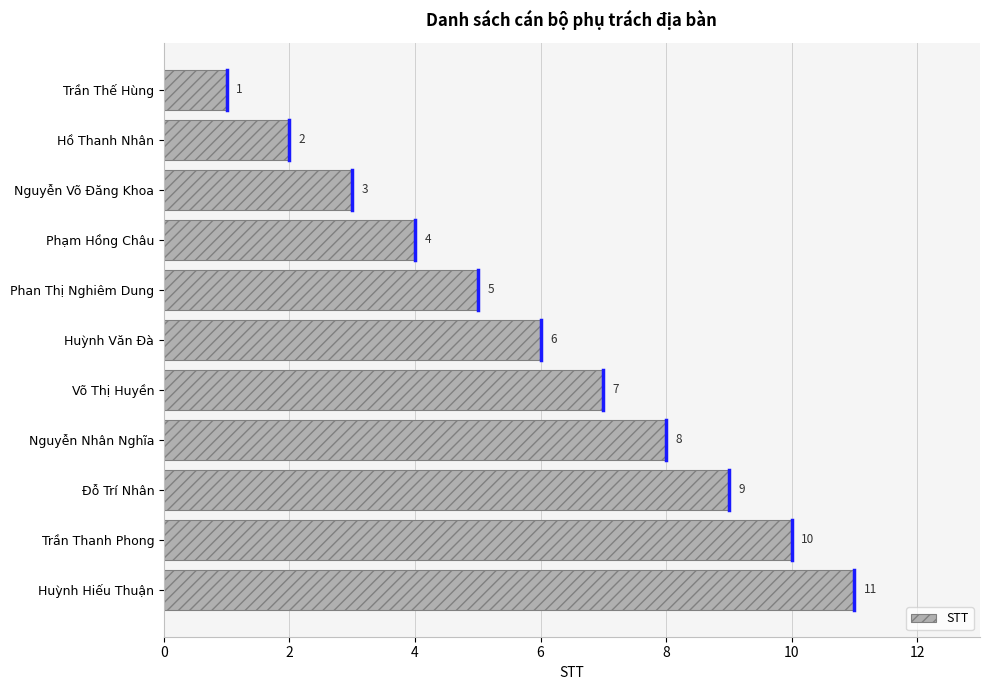

Which label corresponds to the largest value in the chart?

Huỳnh Hiếu Thuận